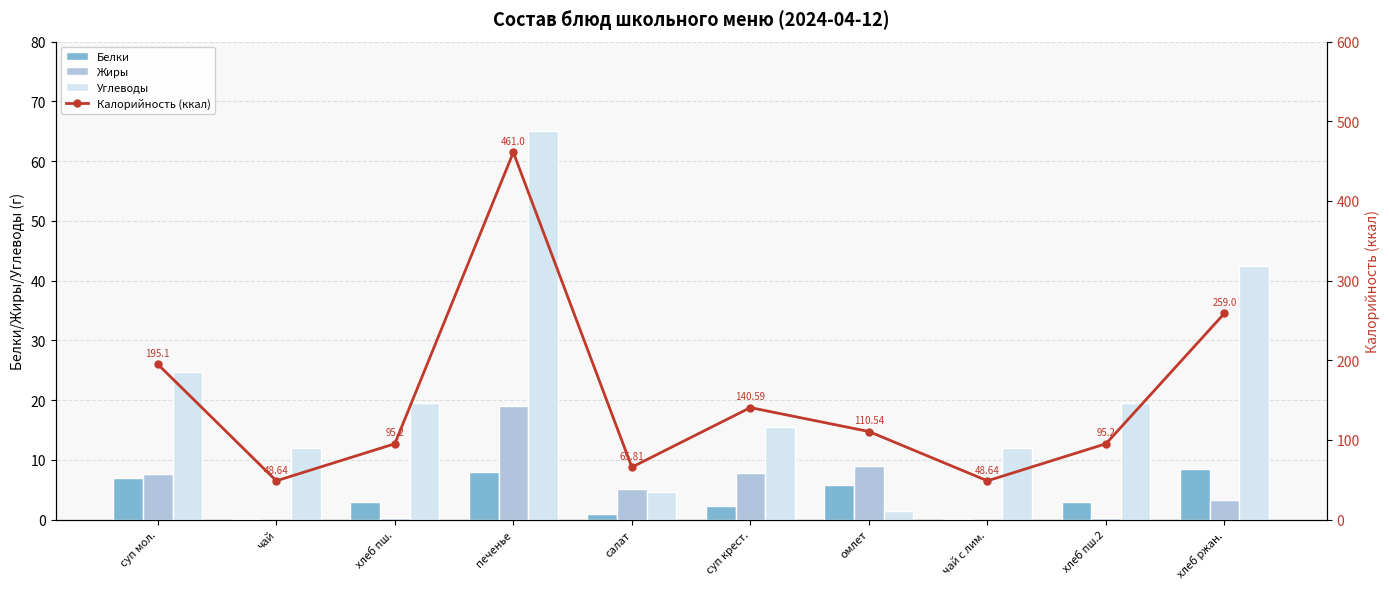

Rank the series by their maximum value, from lowest to highest.

Белки, Жиры, Углеводы, Калорийность (ккал)